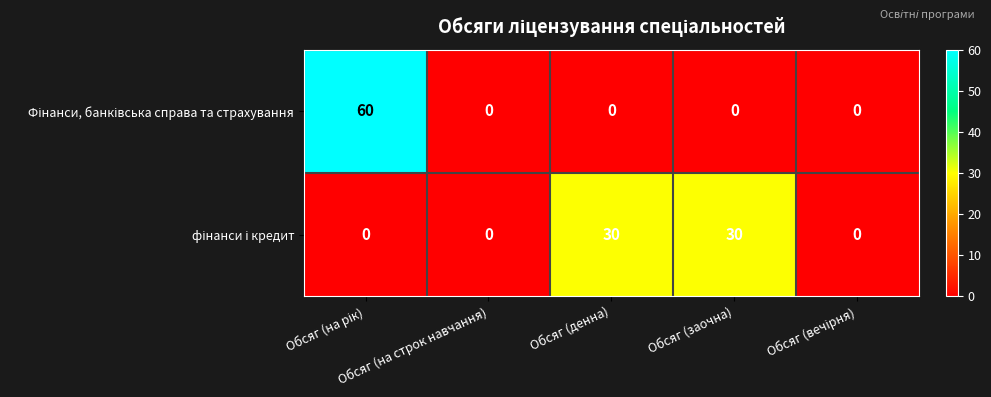

At how many categories does at least one series exceed 9?

3